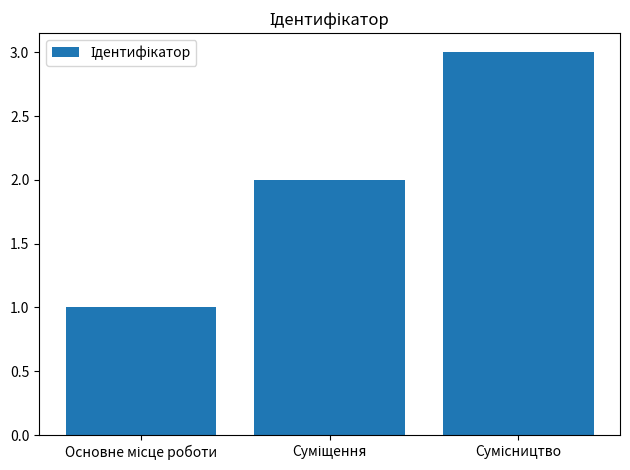

How many categories are shown in the chart?

3